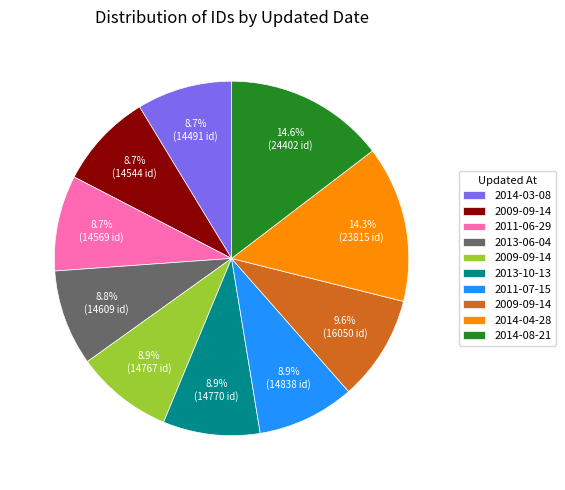

Is there any slice that represents more than half of the pie?

No